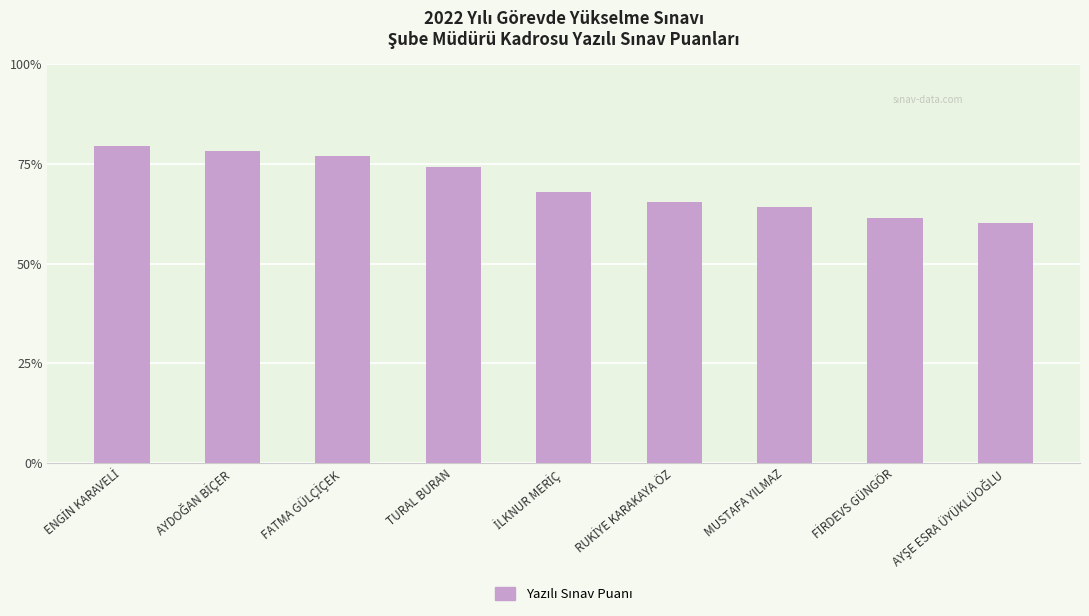

What is the average value?

69.8